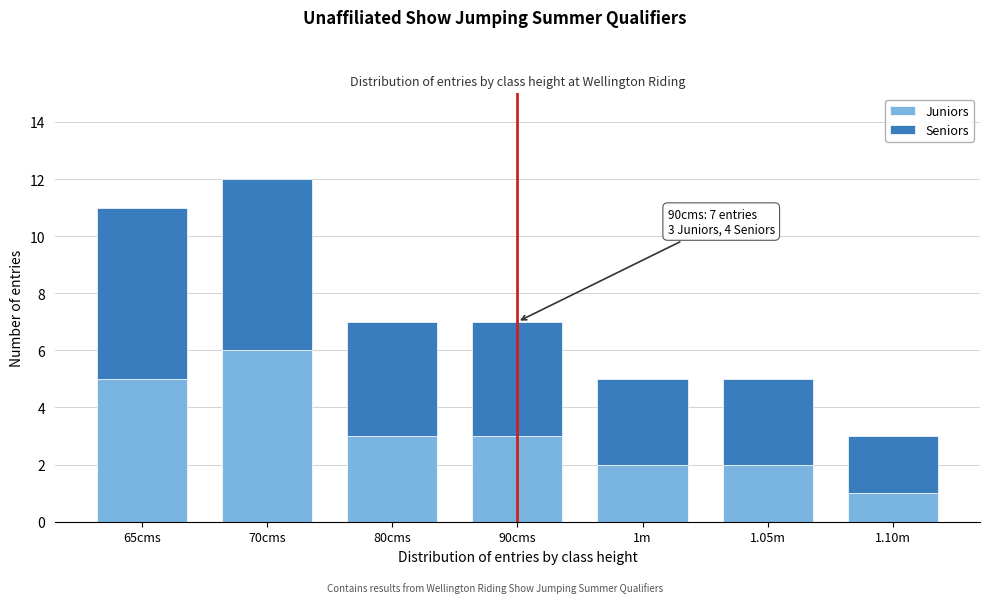

Reading left to right, list the values for the Juniors series.

65cms=5	70cms=6	80cms=3	90cms=3	1m=2	1.05m=2	1.10m=1